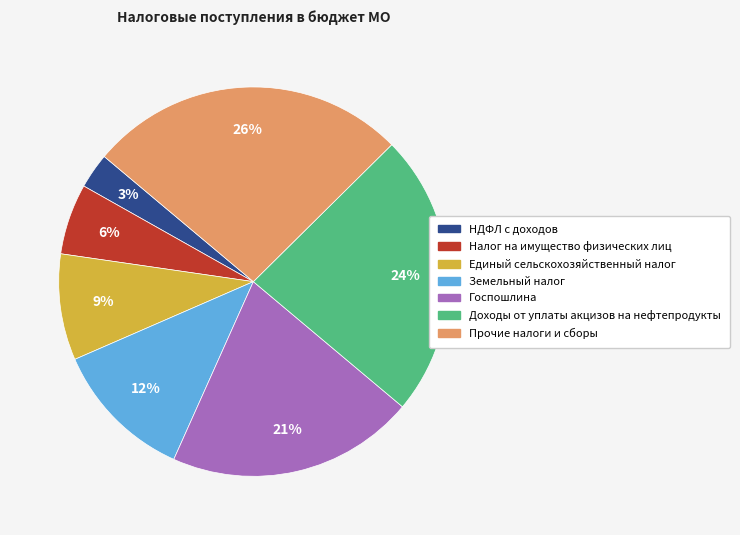

Rank the categories by value from highest to lowest.

Прочие налоги и сборы, Доходы от уплаты акцизов на нефтепродукты, Госпошлина, Земельный налог, Единый сельскохозяйственный налог, Налог на имущество физических лиц, НДФЛ с доходов